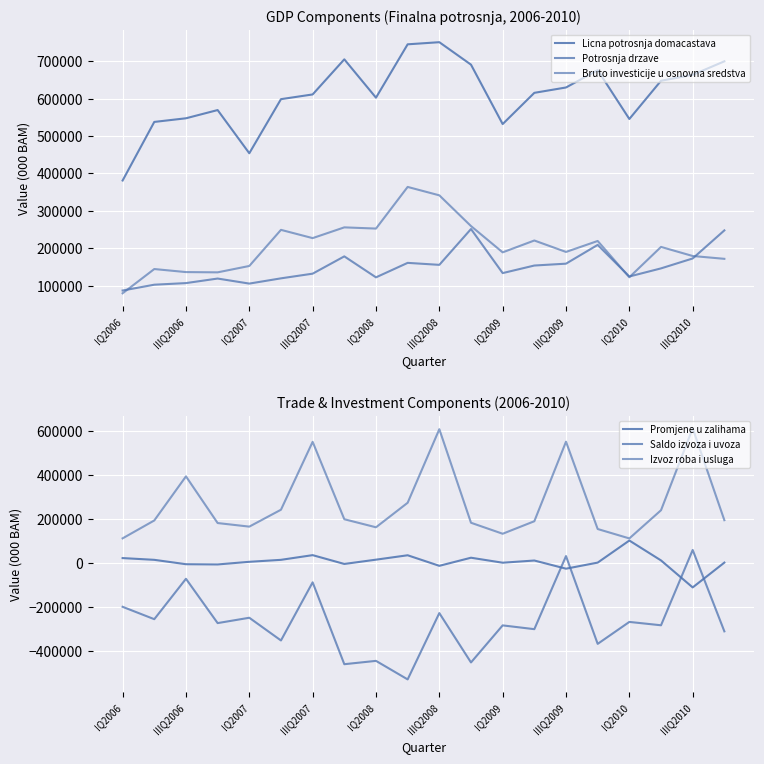

How many values in the Licna potrosnja domacastava series are below 615590?

10